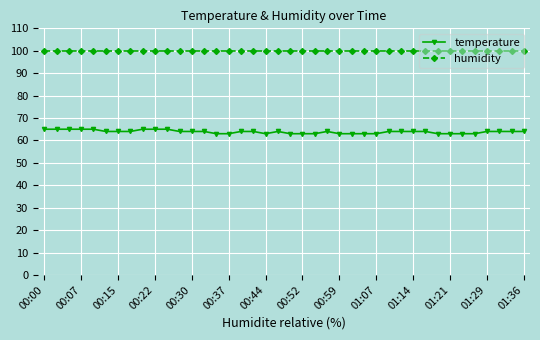

Reading left to right, list all the values displayed in this chart.

temperature: 65.0	65.0	65.0	65.0	65.0	64.0	64.0	64.0	65.0	65.0	65.0	64.0	64.0	64.0	63.0	63.0	64.0	64.0	63.0	64.0	63.0	63.0	63.0	64.0	63.0	63.0	63.0	63.0	64.0	64.0	64.0	64.0	63.0	63.0	63.0	63.0	64.0	64.0	64.0	64.0
humidity: 99.9	99.9	99.9	99.9	99.9	99.9	99.9	99.9	99.9	99.9	99.9	99.9	99.9	99.9	99.9	99.9	99.9	99.9	99.9	99.9	99.9	99.9	99.9	99.9	99.9	99.9	99.9	99.9	99.9	99.9	99.9	99.9	99.9	99.9	99.9	99.9	99.9	99.9	99.9	99.9